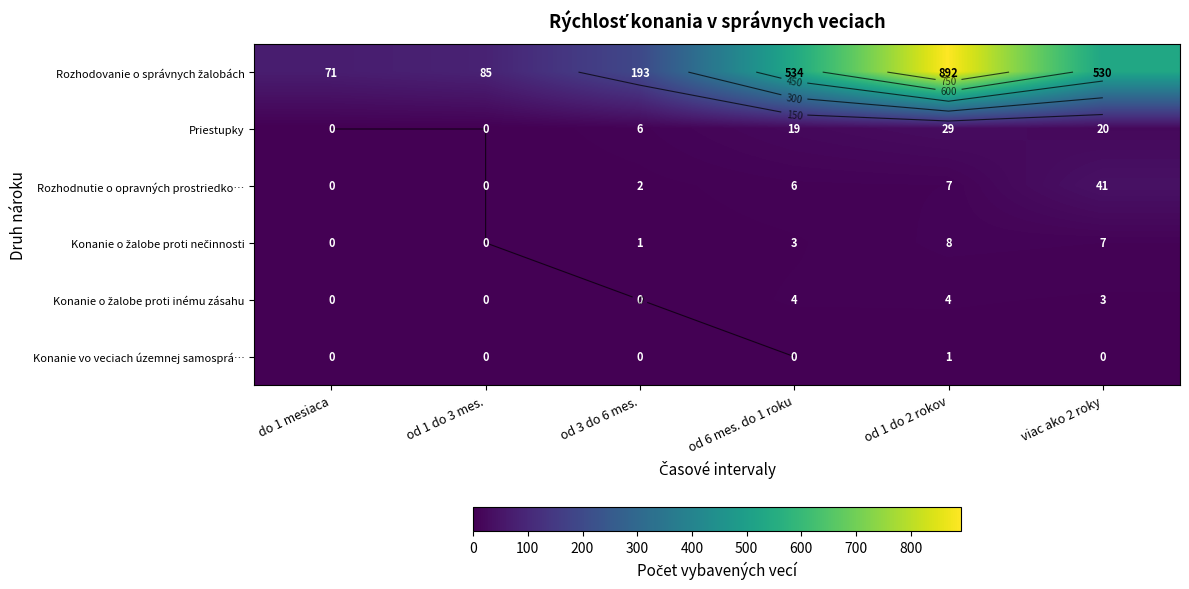

What is the lowest value of the Rozhodovanie o správnych žalobách series?

71